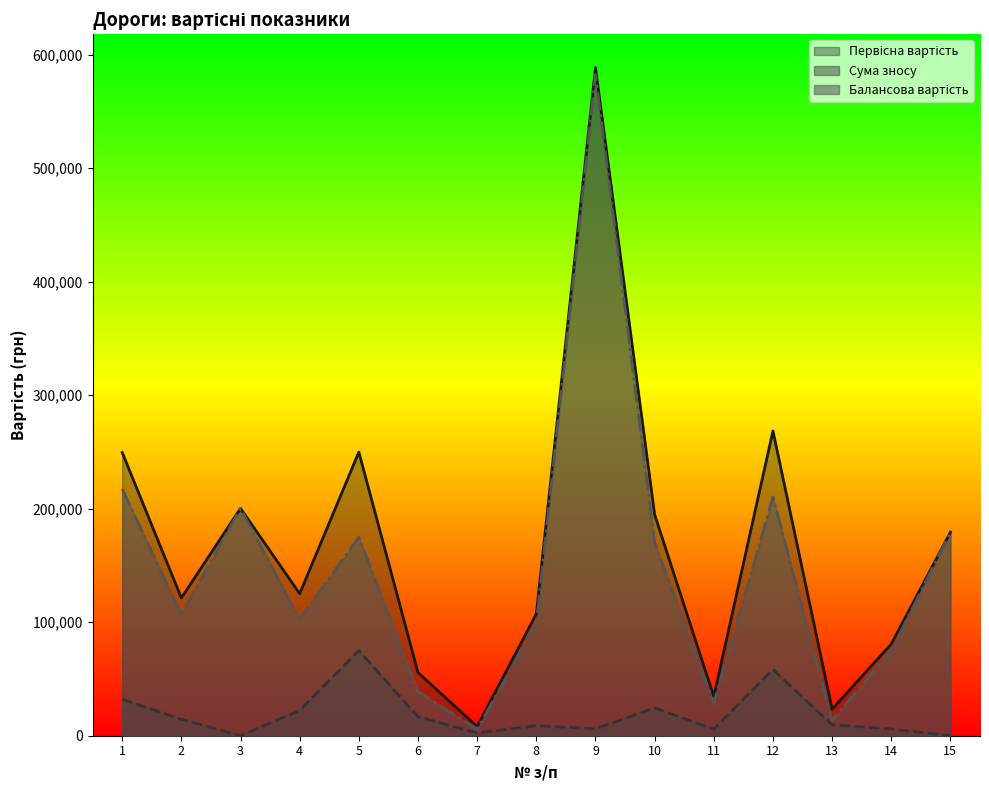

Which series has the largest range (max minus min)?

Первісна вартість